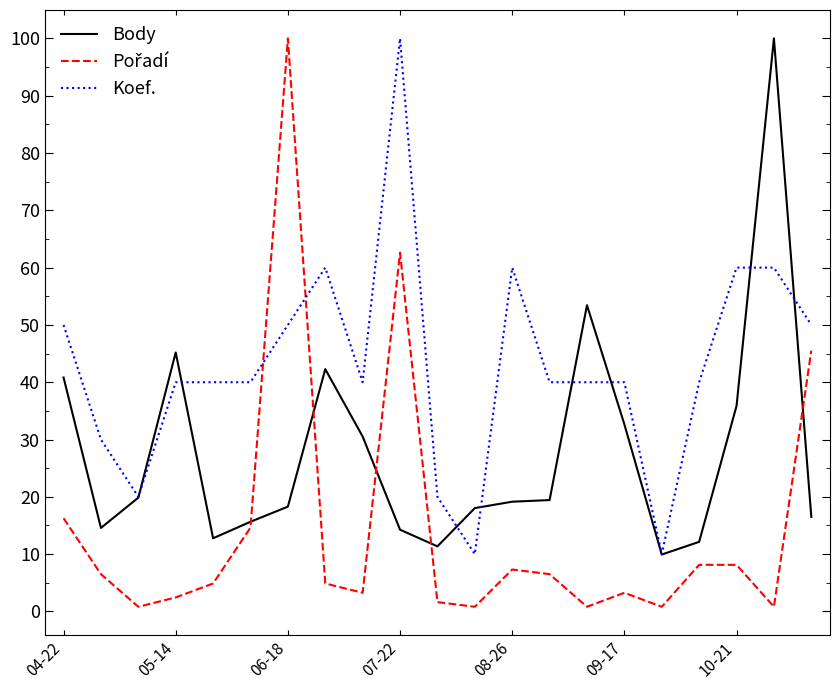

What is the greatest value displayed?

100.0